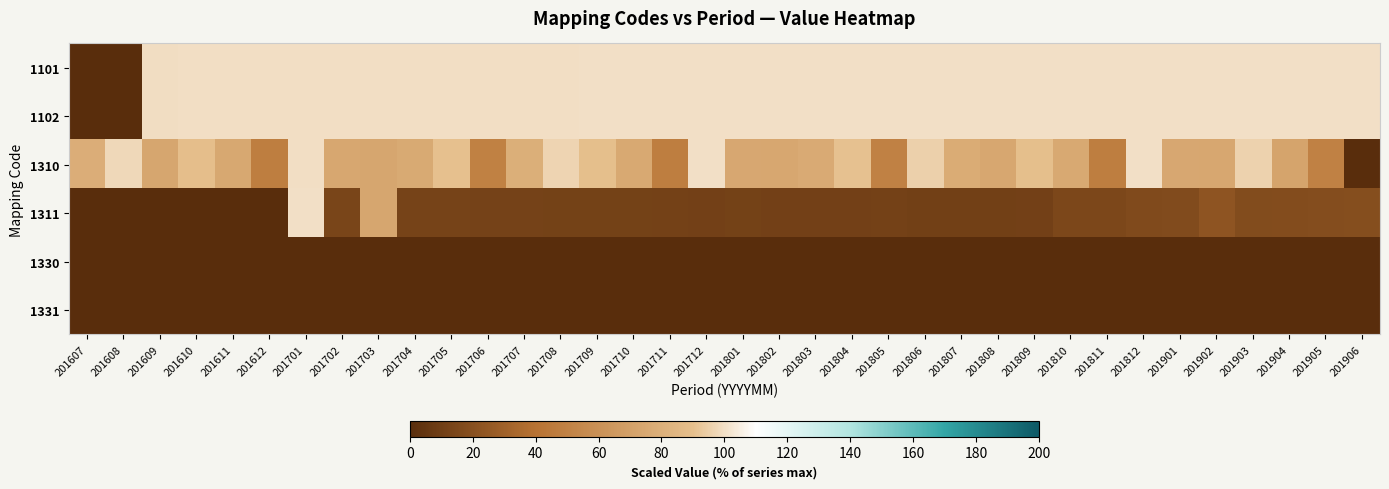

Between 201802 and 201809, which series saw the biggest shift?

1310